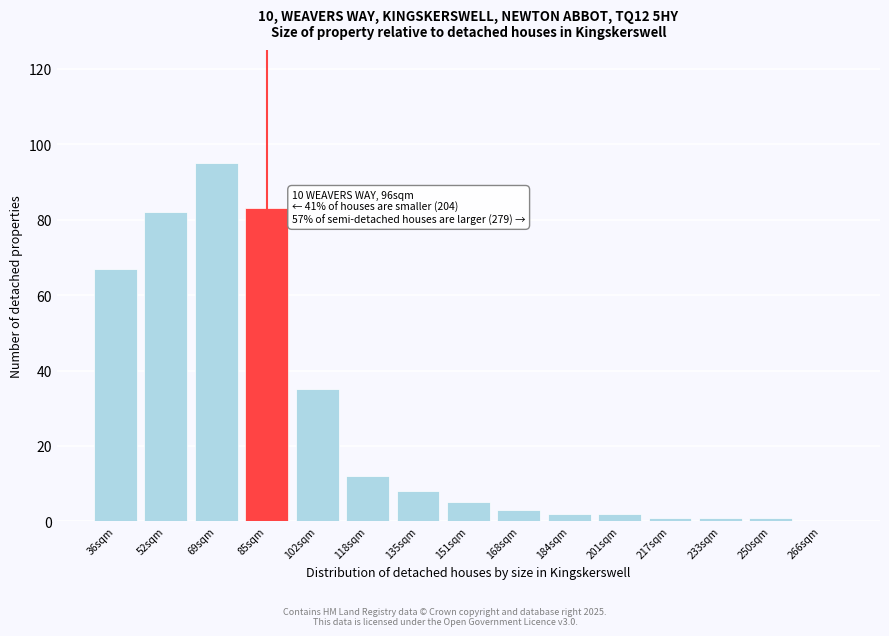

Reading left to right, transcribe all the data shown in this chart.

36sqm=67	52sqm=82	69sqm=95	85sqm=83	102sqm=35	118sqm=12	135sqm=8	151sqm=5	168sqm=3	184sqm=2	201sqm=2	217sqm=1	233sqm=1	250sqm=1	266sqm=0